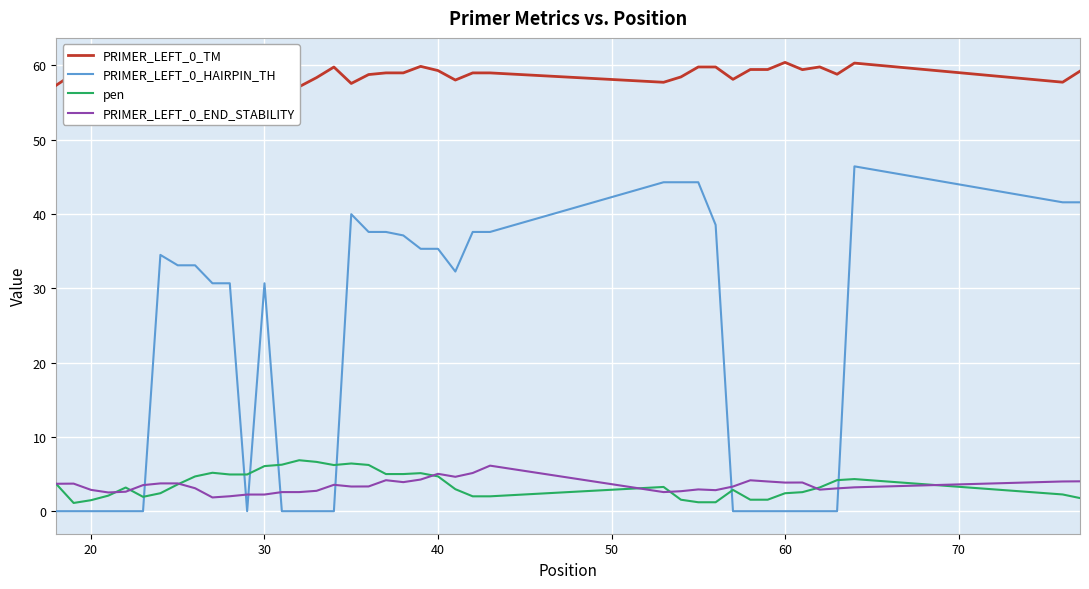

After their last crossing, which series has the higher values: PRIMER_LEFT_0_HAIRPIN_TH or PRIMER_LEFT_0_END_STABILITY?

PRIMER_LEFT_0_HAIRPIN_TH